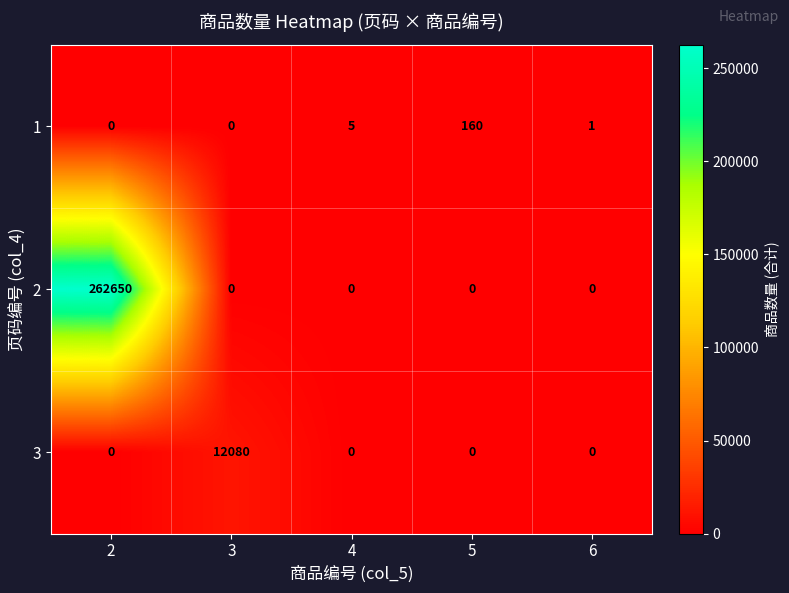

What is the sum of all 1 values?

166